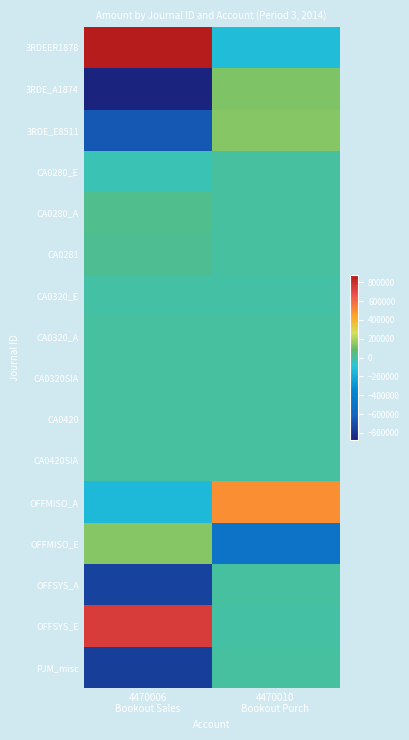

Reading right to left, what are all the values shown in this chart?

3RDEER1878: 4470010
Bookout Purch=-128578.9	4470006
Bookout Sales=875391.9
3RDE_A1874: 4470010
Bookout Purch=127214.5	4470006
Bookout Sales=-873373.6
3RDE_E8511: 4470010
Bookout Purch=139721.9	4470006
Bookout Sales=-660957.7
CA0280_E: 4470010
Bookout Purch=0.0	4470006
Bookout Sales=-33691.0
CA0280_A: 4470010
Bookout Purch=0.0	4470006
Bookout Sales=33627.9
CA0281: 4470010
Bookout Purch=0.0	4470006
Bookout Sales=26870.7
CA0320_E: 4470010
Bookout Purch=-1330.7	4470006
Bookout Sales=-1357.6
CA0320_A: 4470010
Bookout Purch=226.6	4470006
Bookout Sales=216.0
CA0320SIA: 4470010
Bookout Purch=519.4	4470006
Bookout Sales=519.9
CA0420: 4470010
Bookout Purch=481.3	4470006
Bookout Sales=508.3
CA0420SIA: 4470010
Bookout Purch=534.3	4470006
Bookout Sales=510.8
OFFMISO_A: 4470010
Bookout Purch=500773.5	4470006
Bookout Sales=-141968.3
OFFMISO_E: 4470010
Bookout Purch=-501140.5	4470006
Bookout Sales=141257.5
OFFSYS_A: 4470010
Bookout Purch=17.6	4470006
Bookout Sales=-749512.5
OFFSYS_E: 4470010
Bookout Purch=-17.6	4470006
Bookout Sales=748998.3
PJM_misc: 4470010
Bookout Purch=17.6	4470006
Bookout Sales=-764137.3